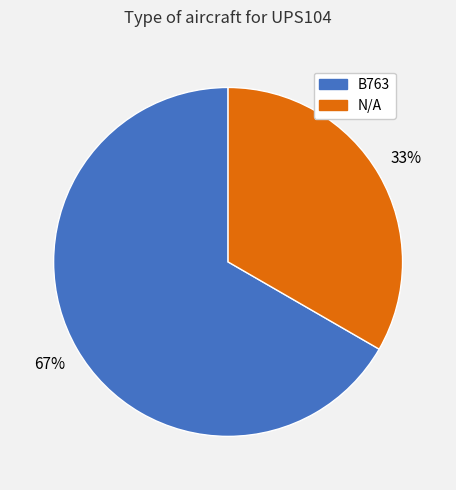

Is it true that N/A is 33% of the pie?

True